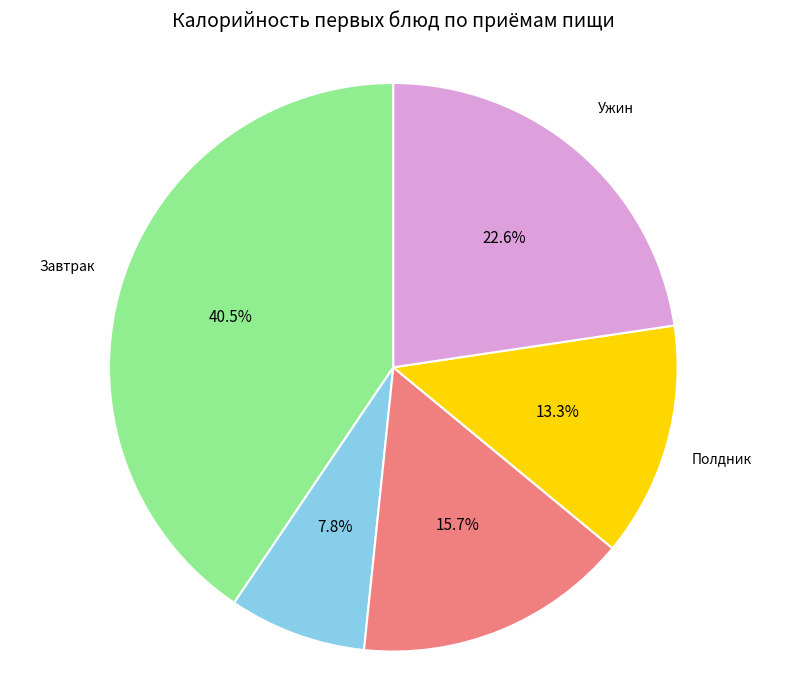

To the nearest percent, what portion does Полдник represent?

13%